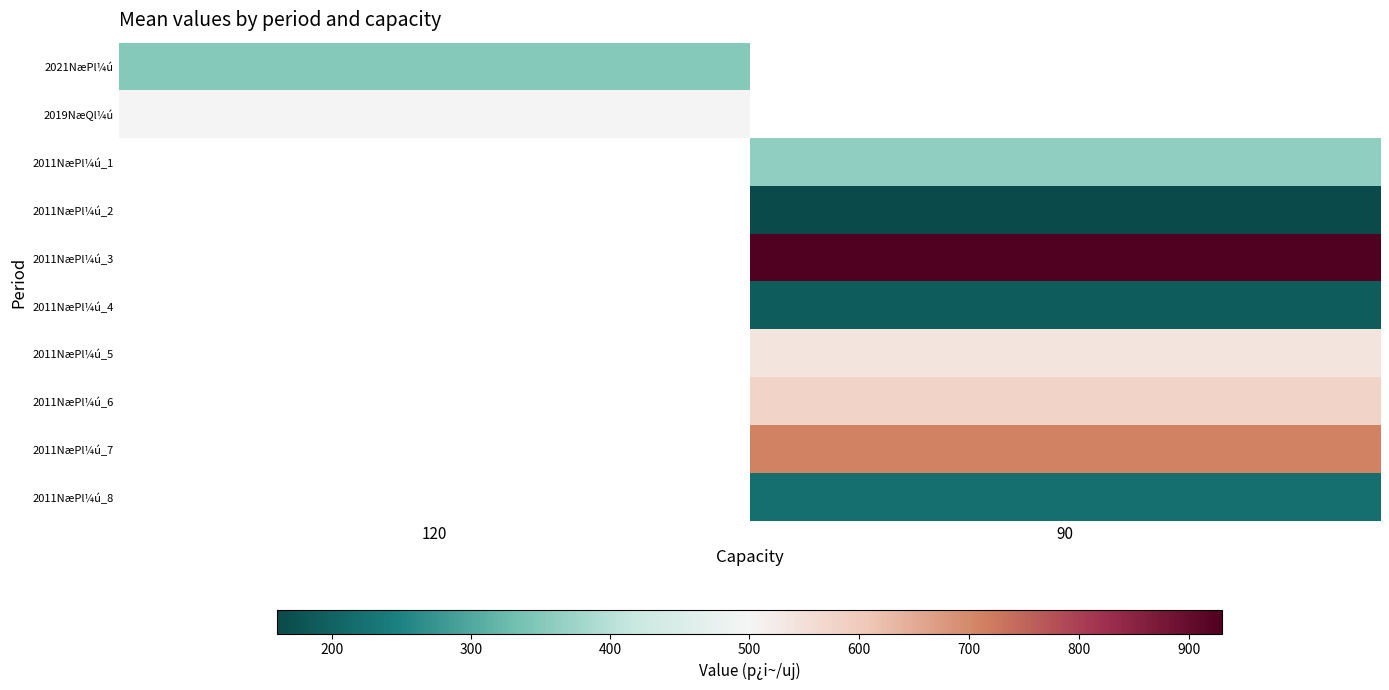

Between 90 and 120, which is larger?

120